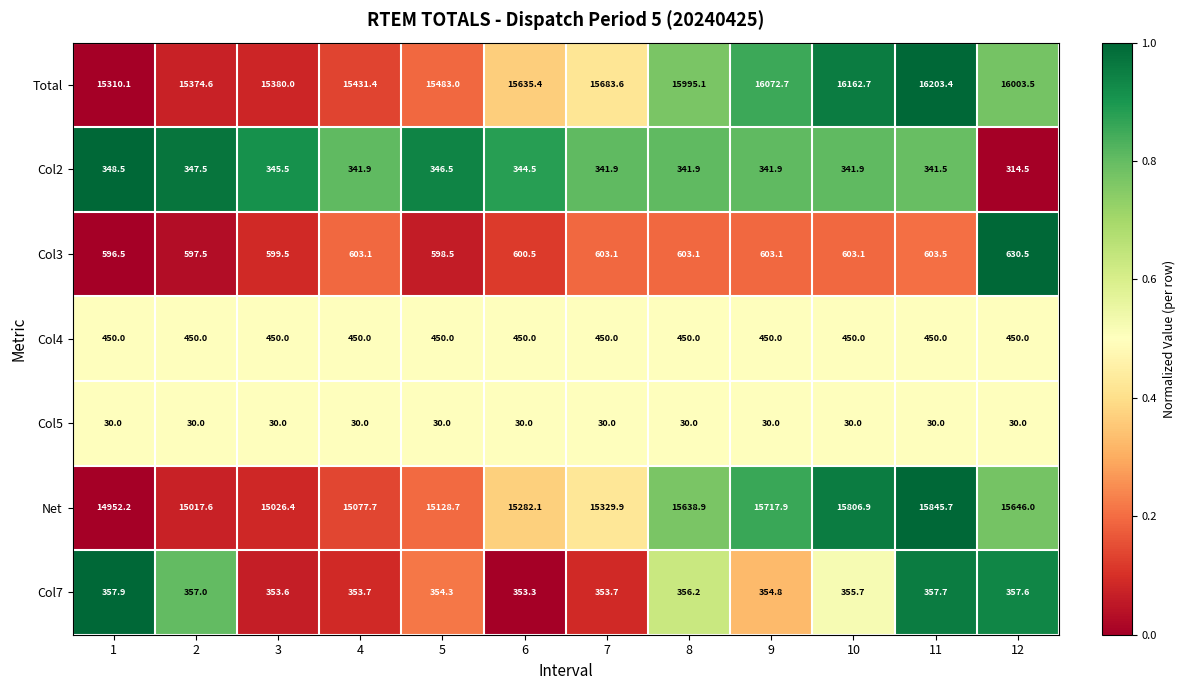

Count the number of data series in this chart.

7